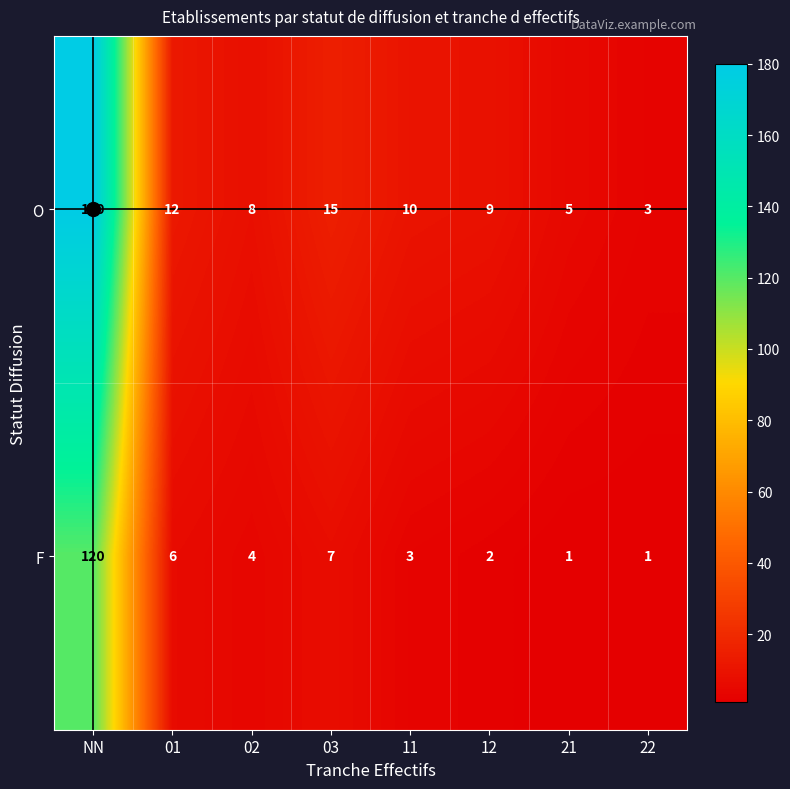

How many data points does each series have?

8